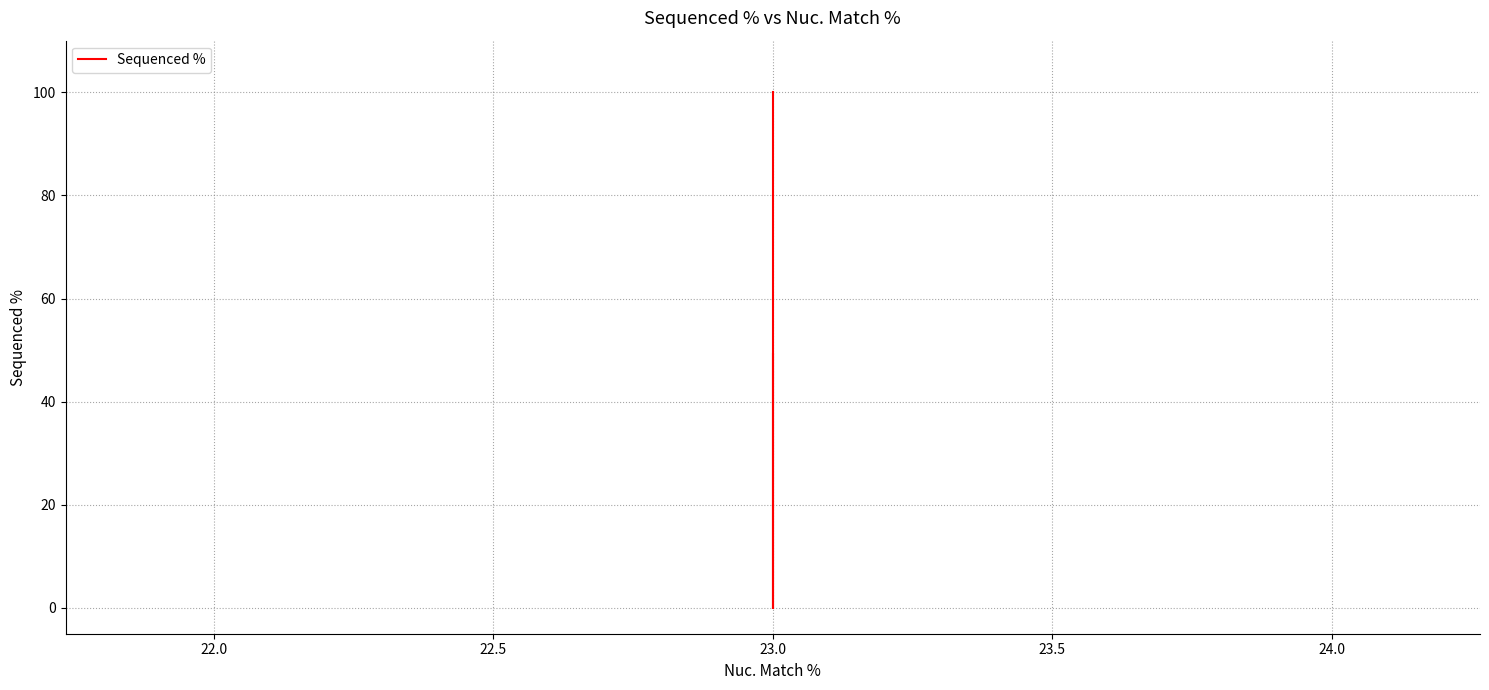

What is the value of the 1st point from the left?

100.0